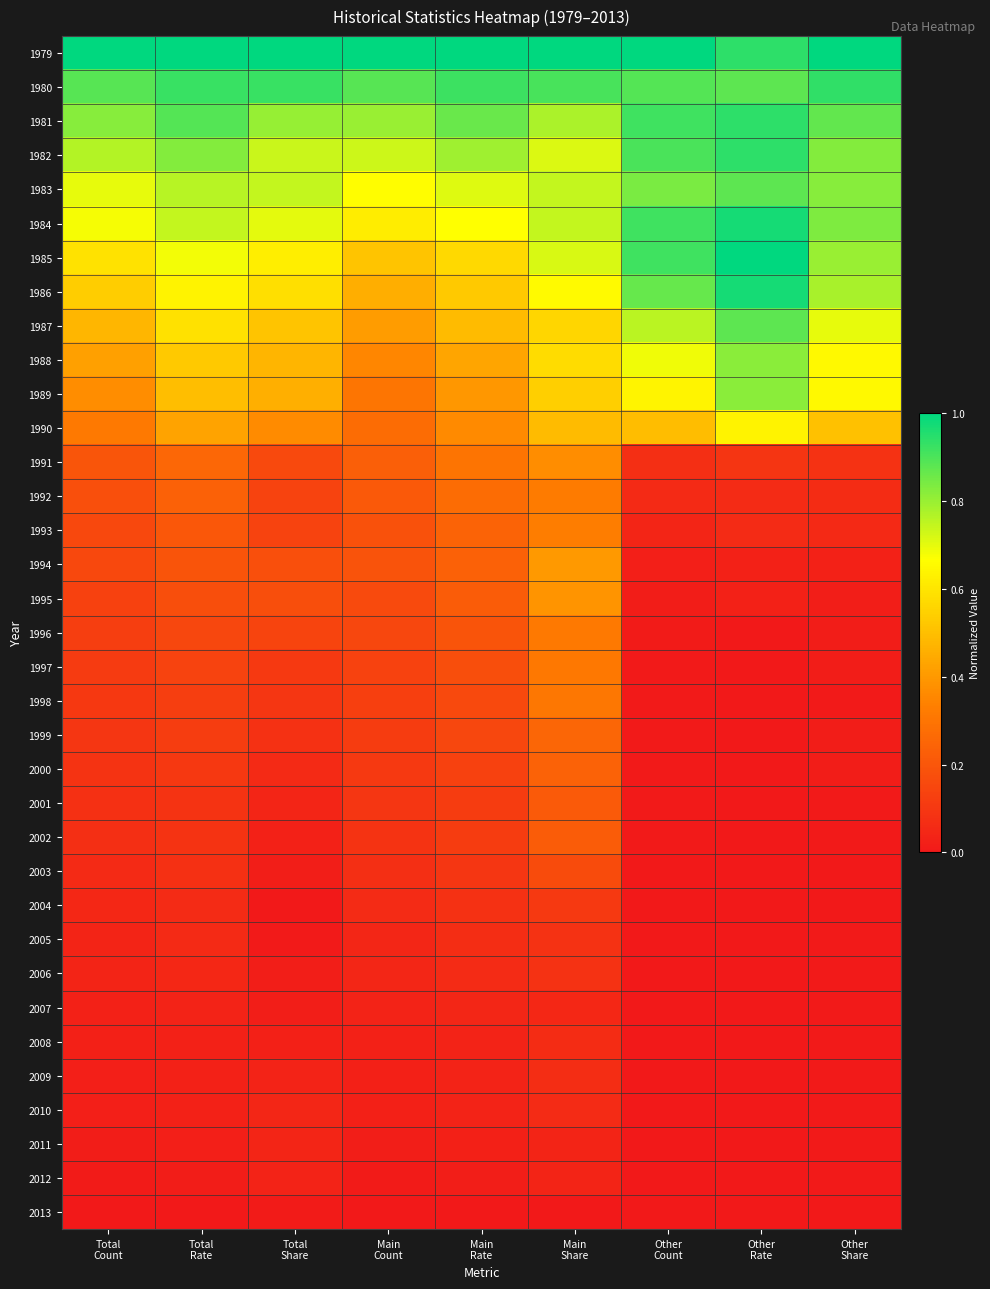

Count the number of data series in this chart.

35